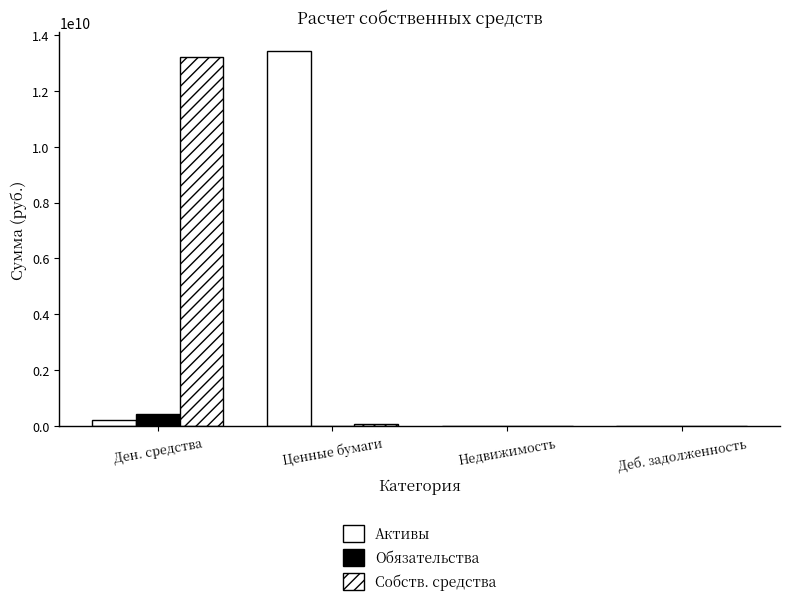

How many distinct data groups are displayed?

3